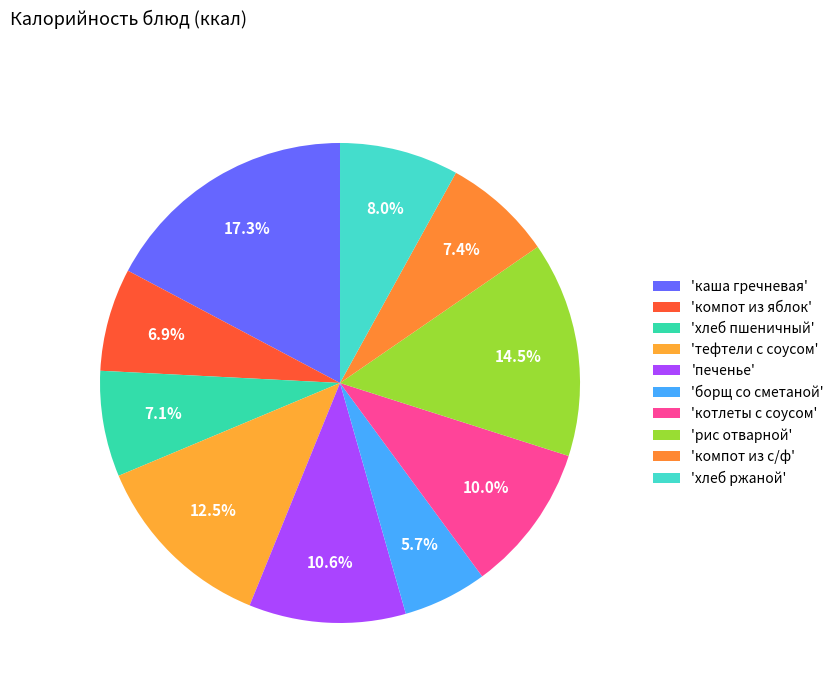

Count the number of slices in the pie.

10